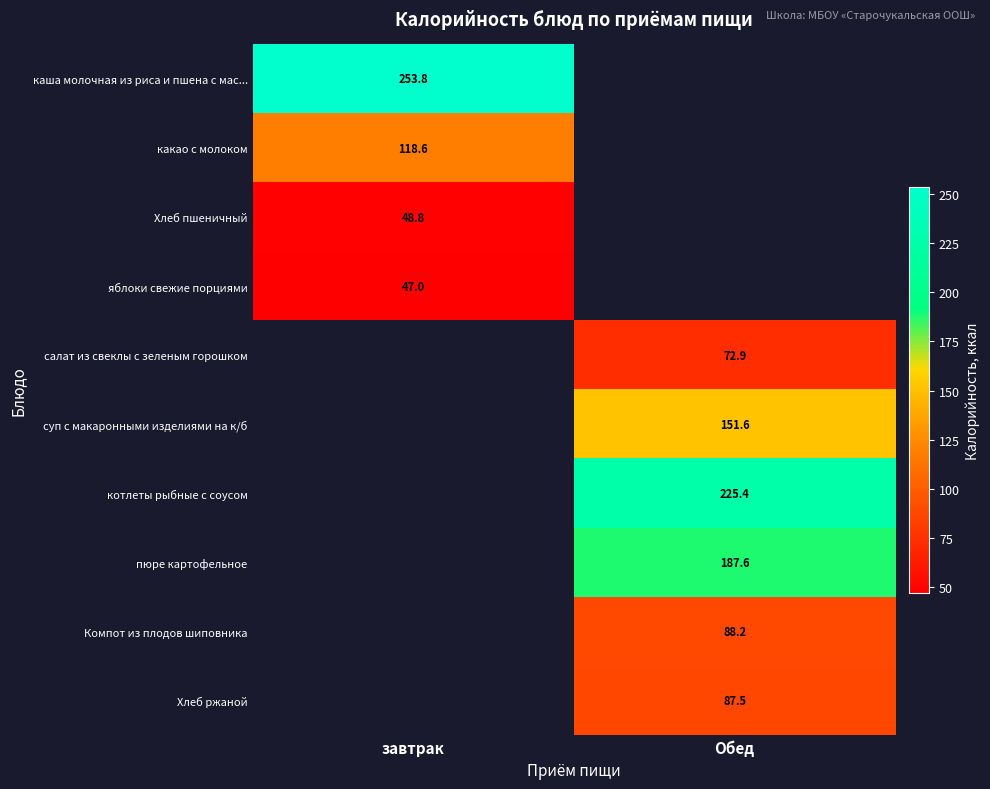

How many distinct data groups are displayed?

10